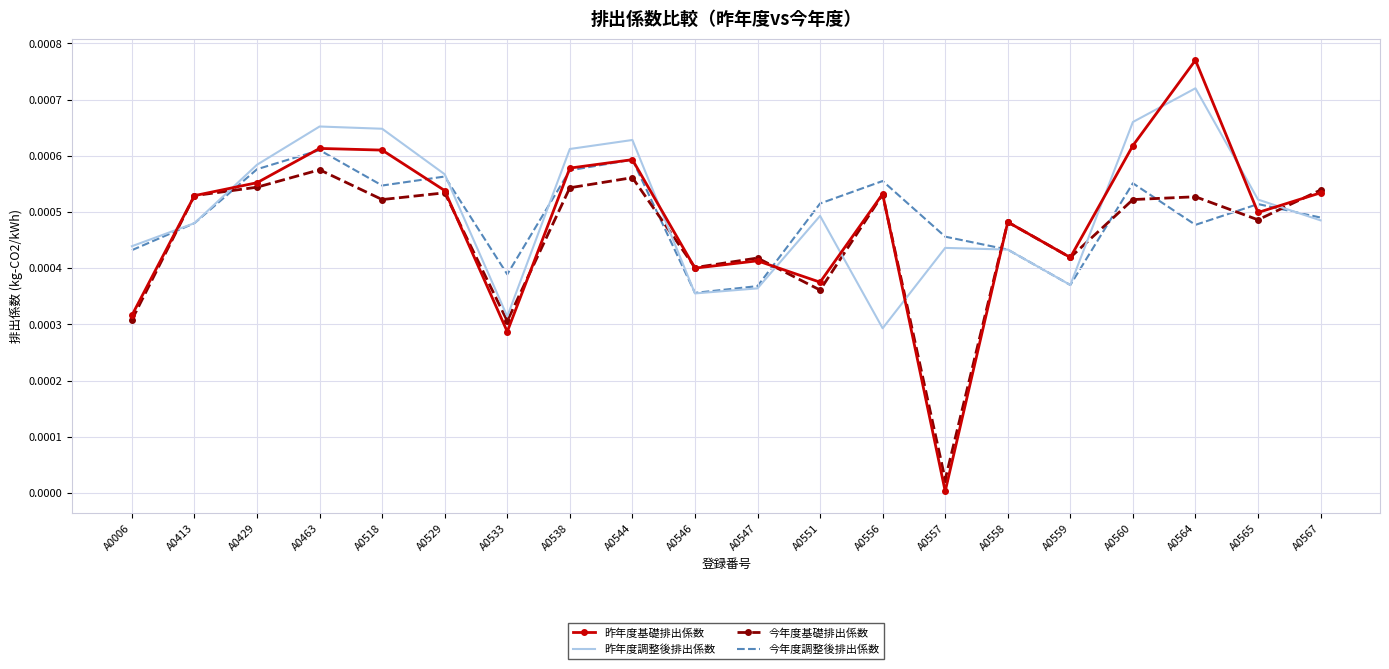

Which series has the widest spread of values?

昨年度基礎排出係数